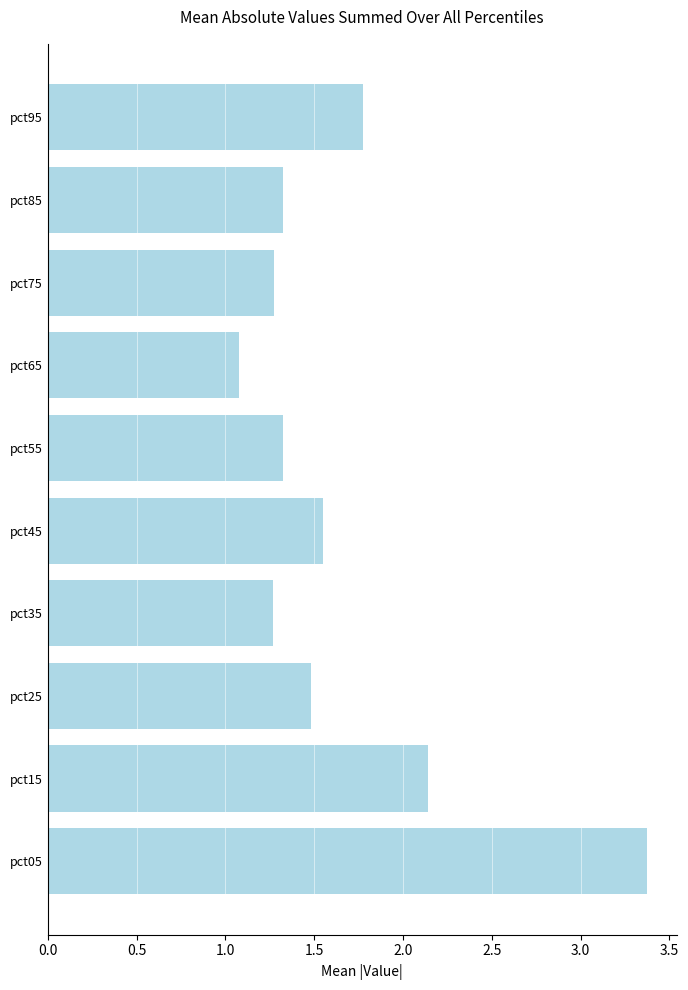

Are the bars horizontal?

Yes